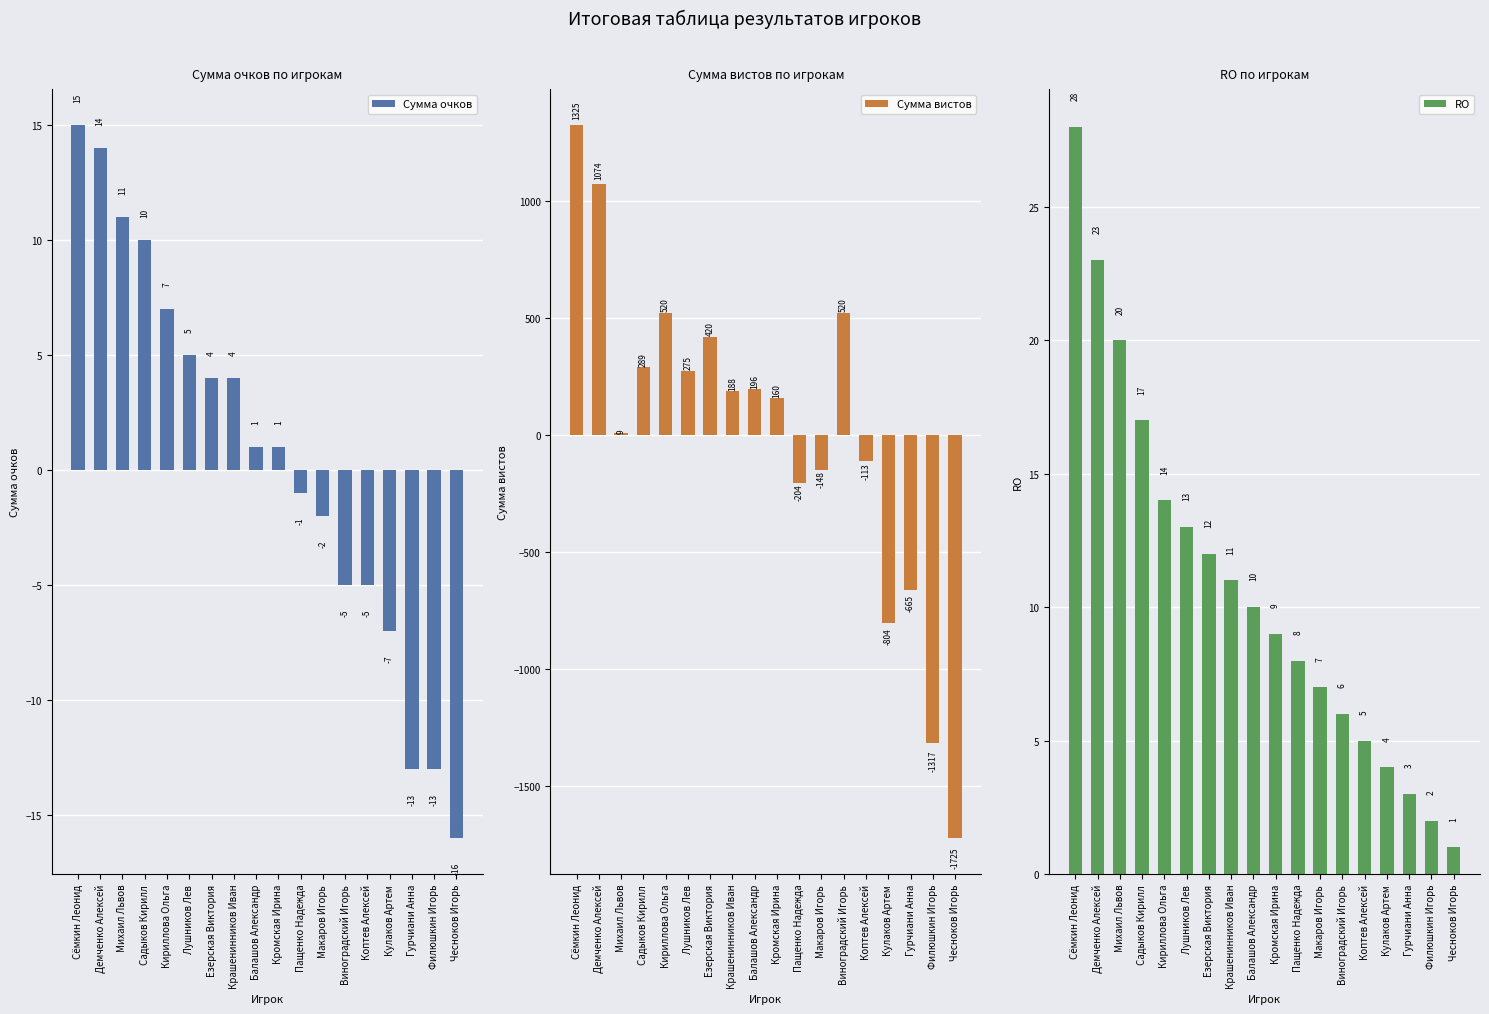

True or false: RO has a value of 6 at Виноградский Игорь.

True